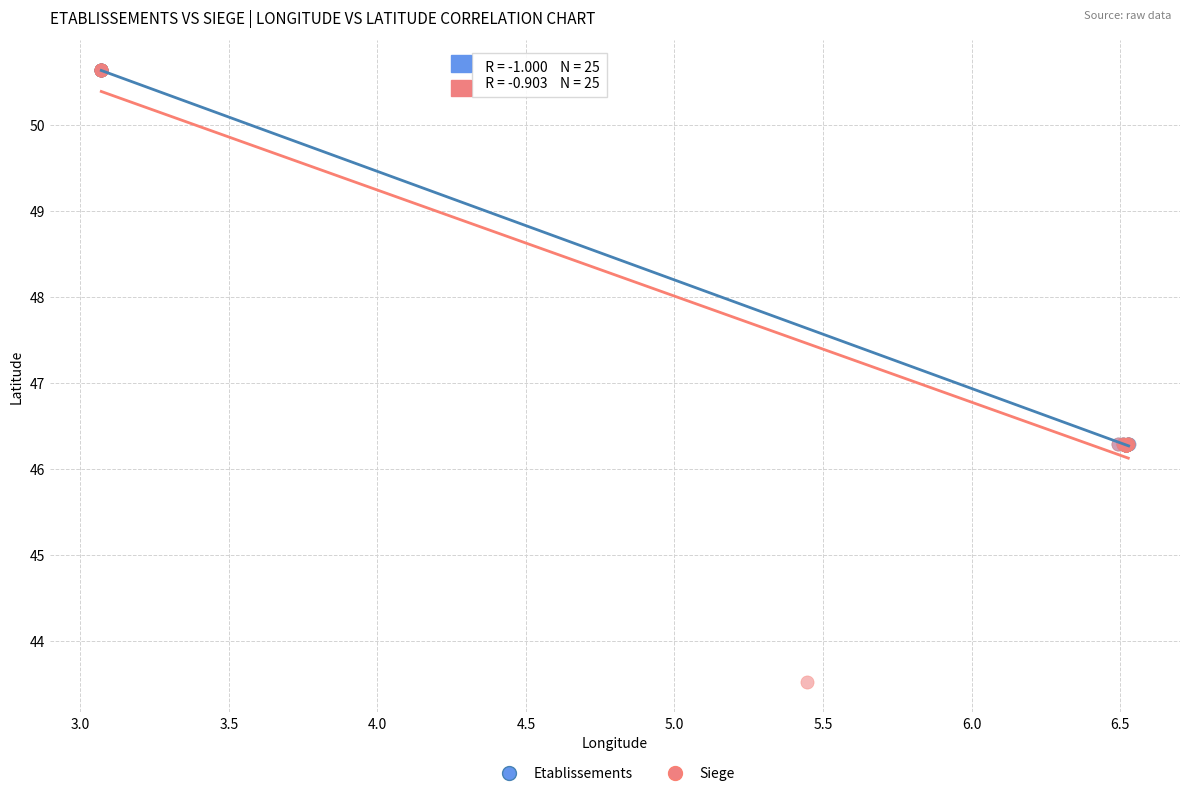

Which series reaches the minimum Y coordinate?

Siege